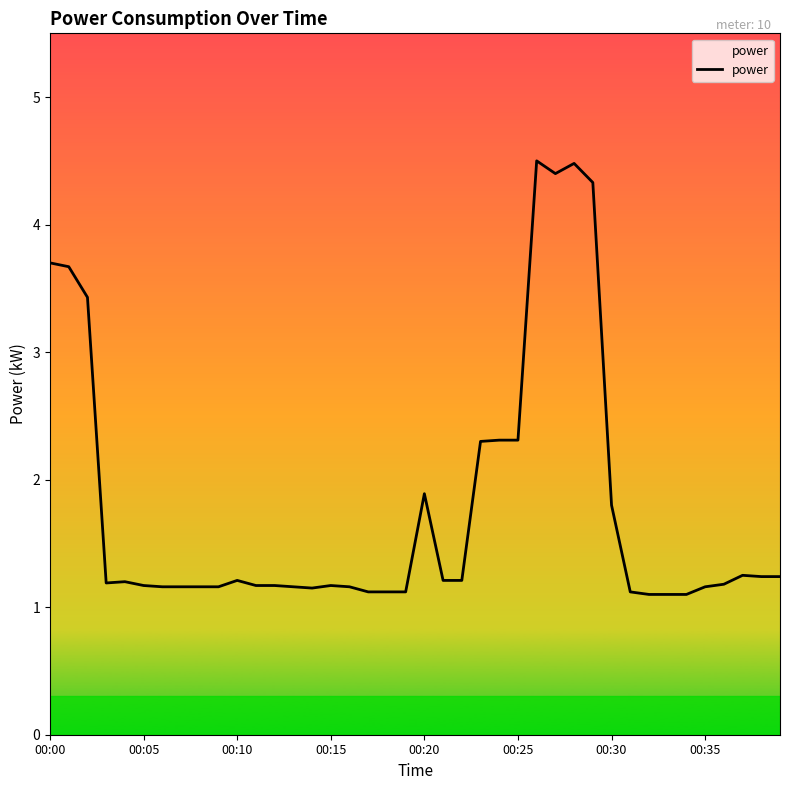

What is the greatest value displayed?

4.5